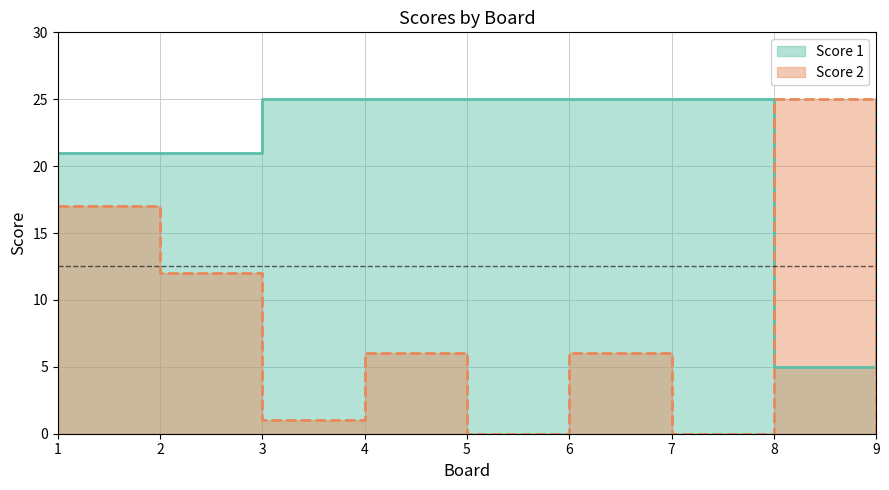

How many values in the Score 1 series are below 25?

3